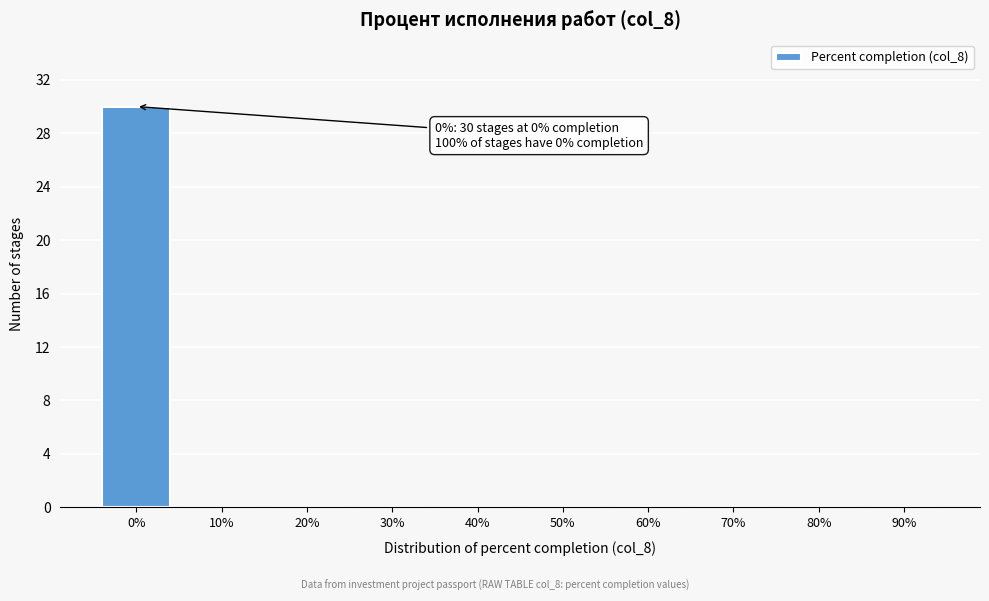

Reading right to left, extract all data points from this chart.

90%=0	80%=0	70%=0	60%=0	50%=0	40%=0	30%=0	20%=0	10%=0	0%=30